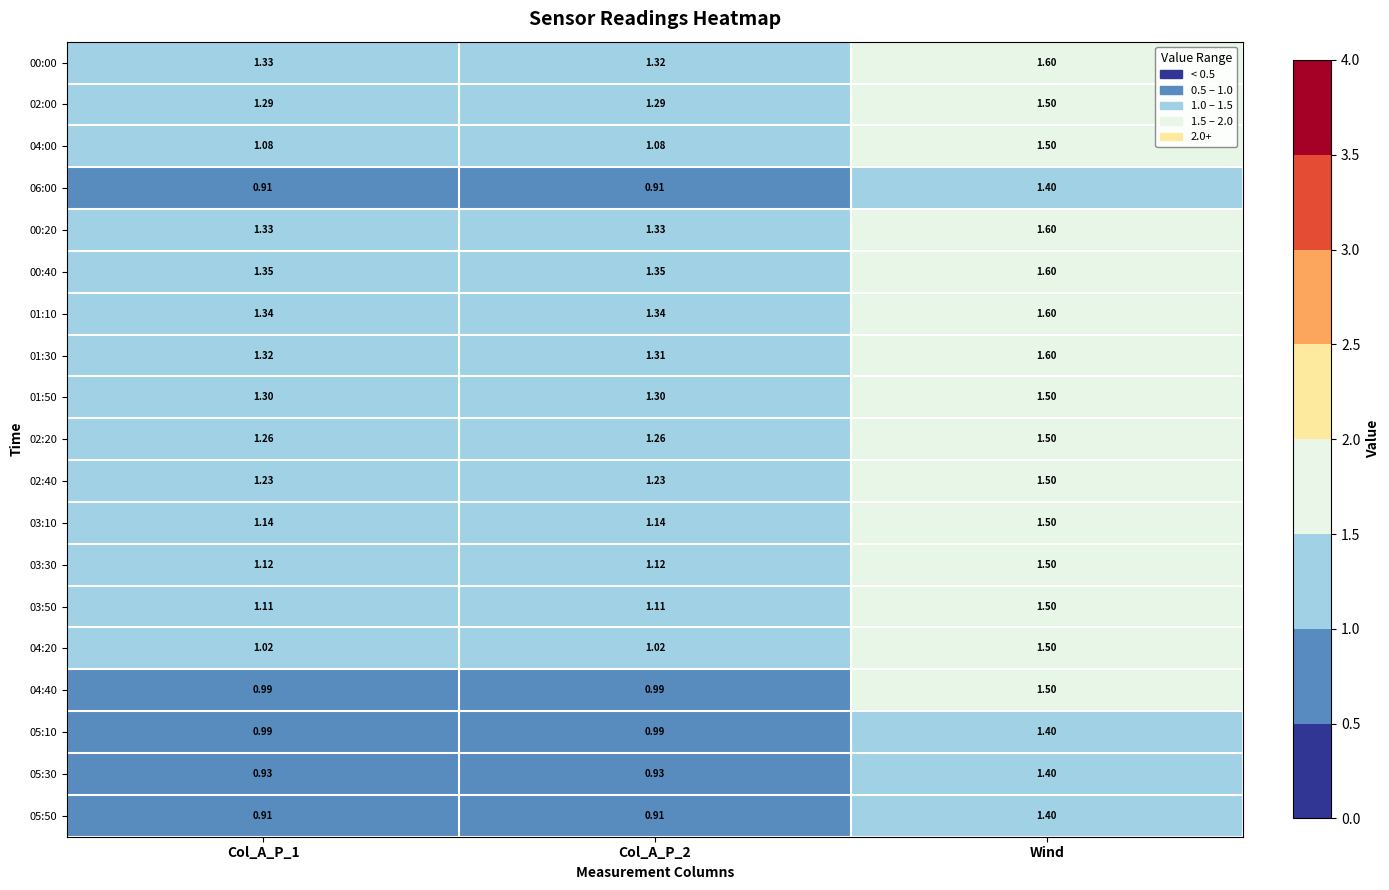

At which label does 00:00 reach its peak?

Wind